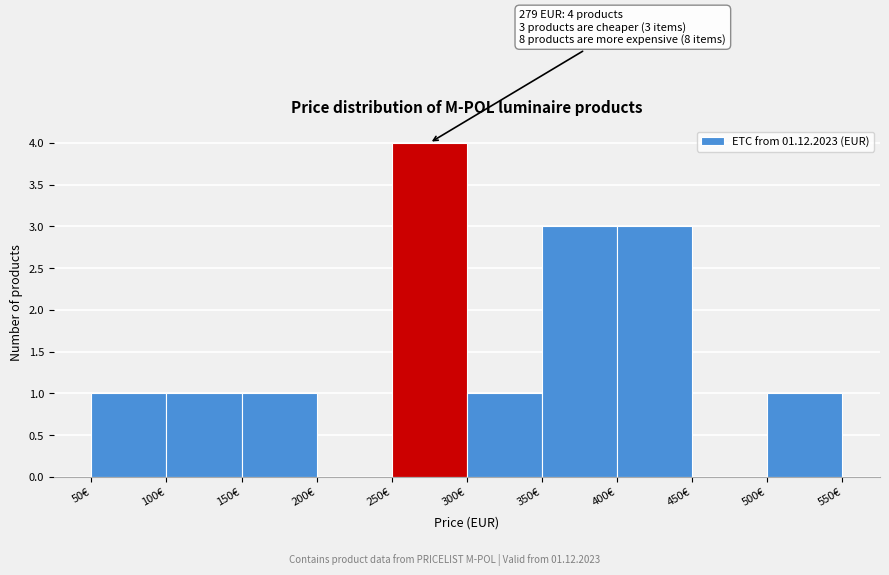

Over which range of the x-axis is the bar tallest?

250 to 300